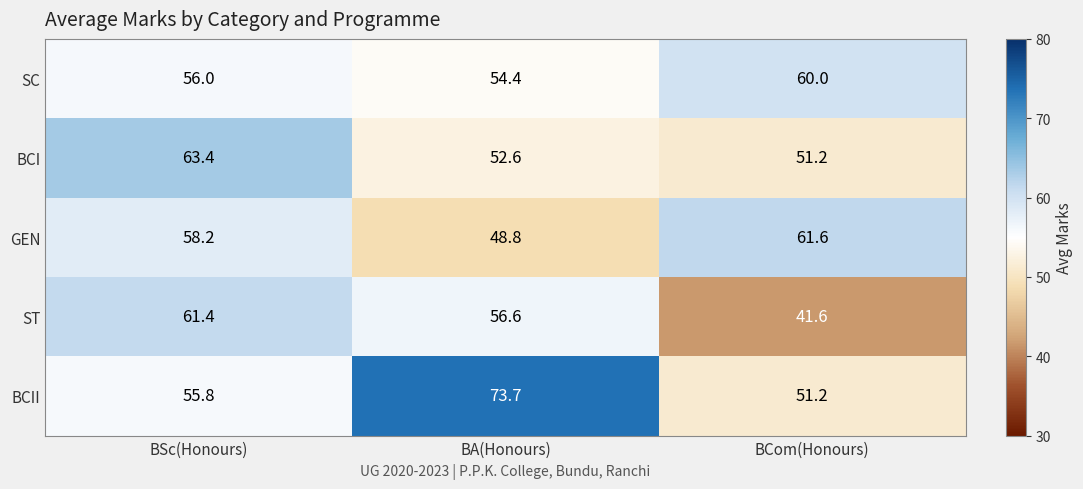

What is the sum of all BCII values?

180.7